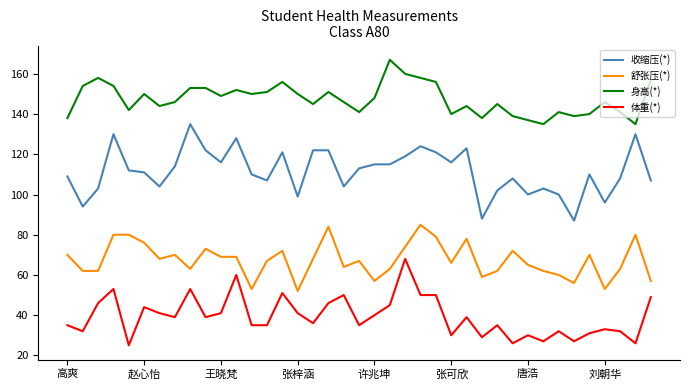

Which series has the largest total across all categories?

身高(*)